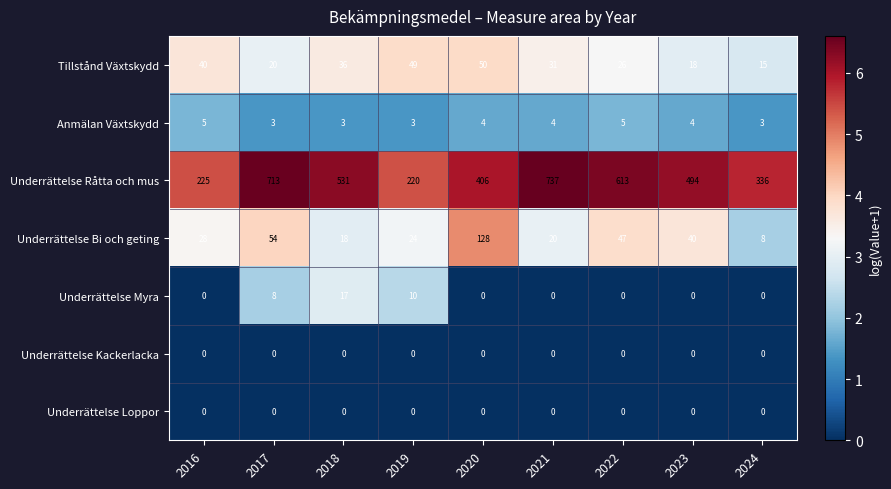

The Anmälan Växtskydd series shows 5 at 2024. True or false?

False